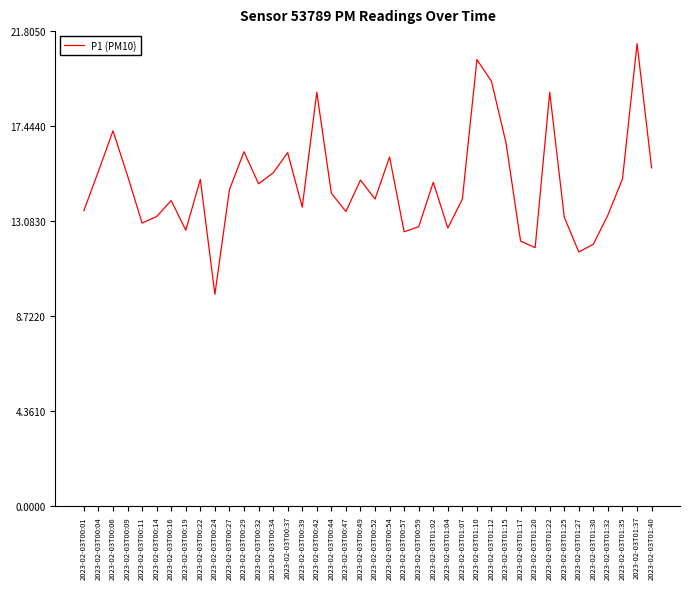

How many interior local valleys (lower than both neighbors) does the data have?

11